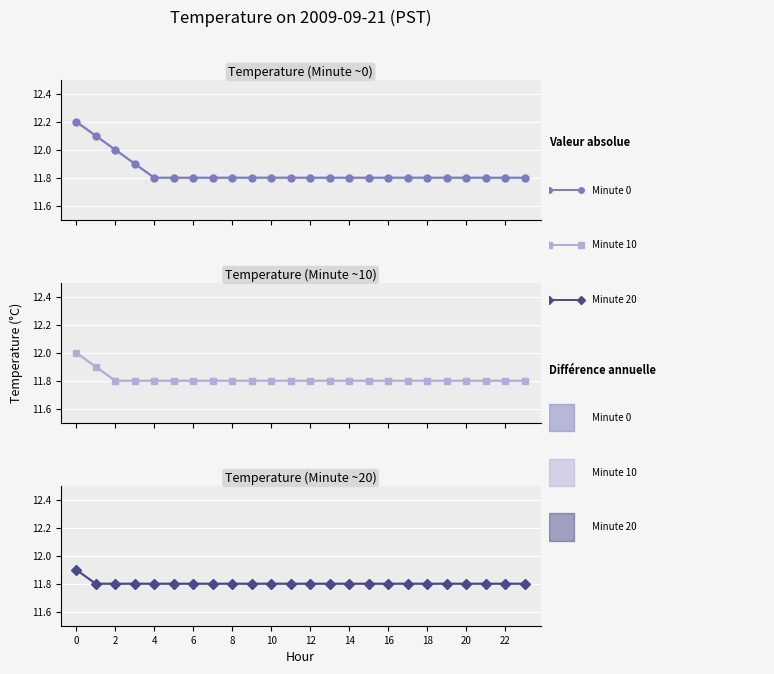

Count the Minute 20 avg temp values in the range 11 to 12.

24